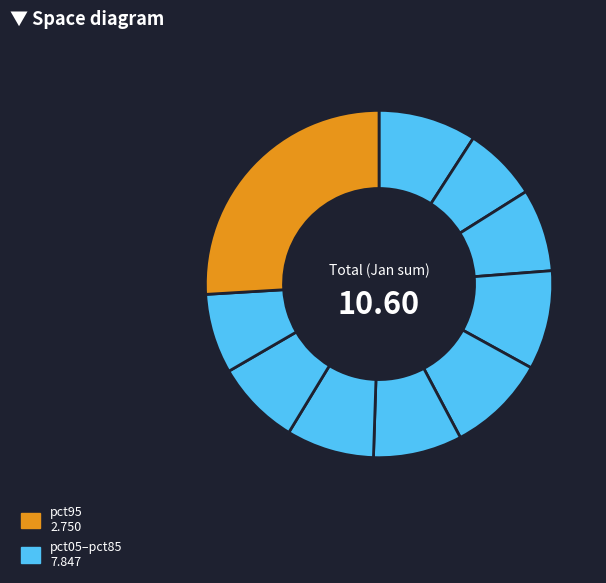

Rank the categories by value from lowest to highest.

pct15, pct85, pct25, pct75, pct65, pct55, pct05, pct45, pct35, pct95